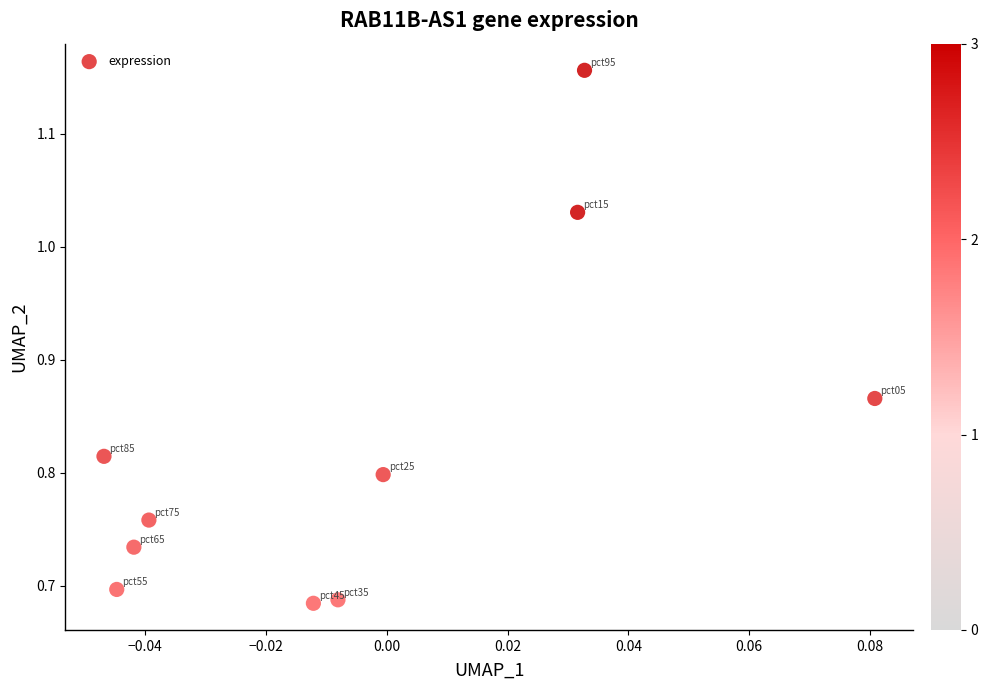

What is the range of Y values (max minus min)?

0.5